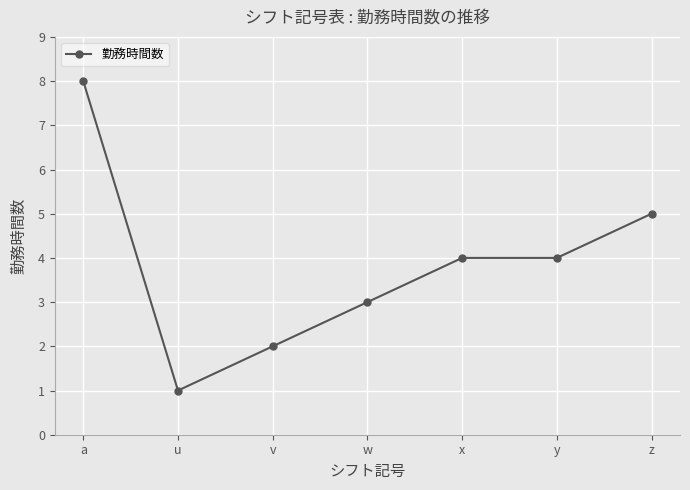

The value at a is 8. True or false?

True